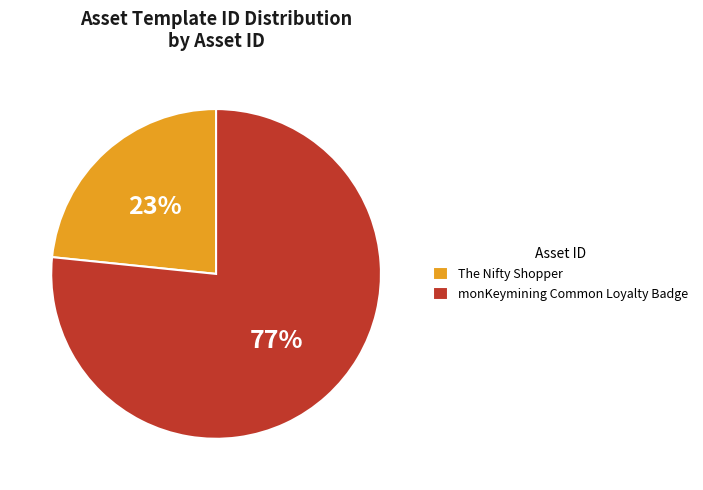

Which slice represents more than half of the pie?

monKeymining Common Loyalty Badge